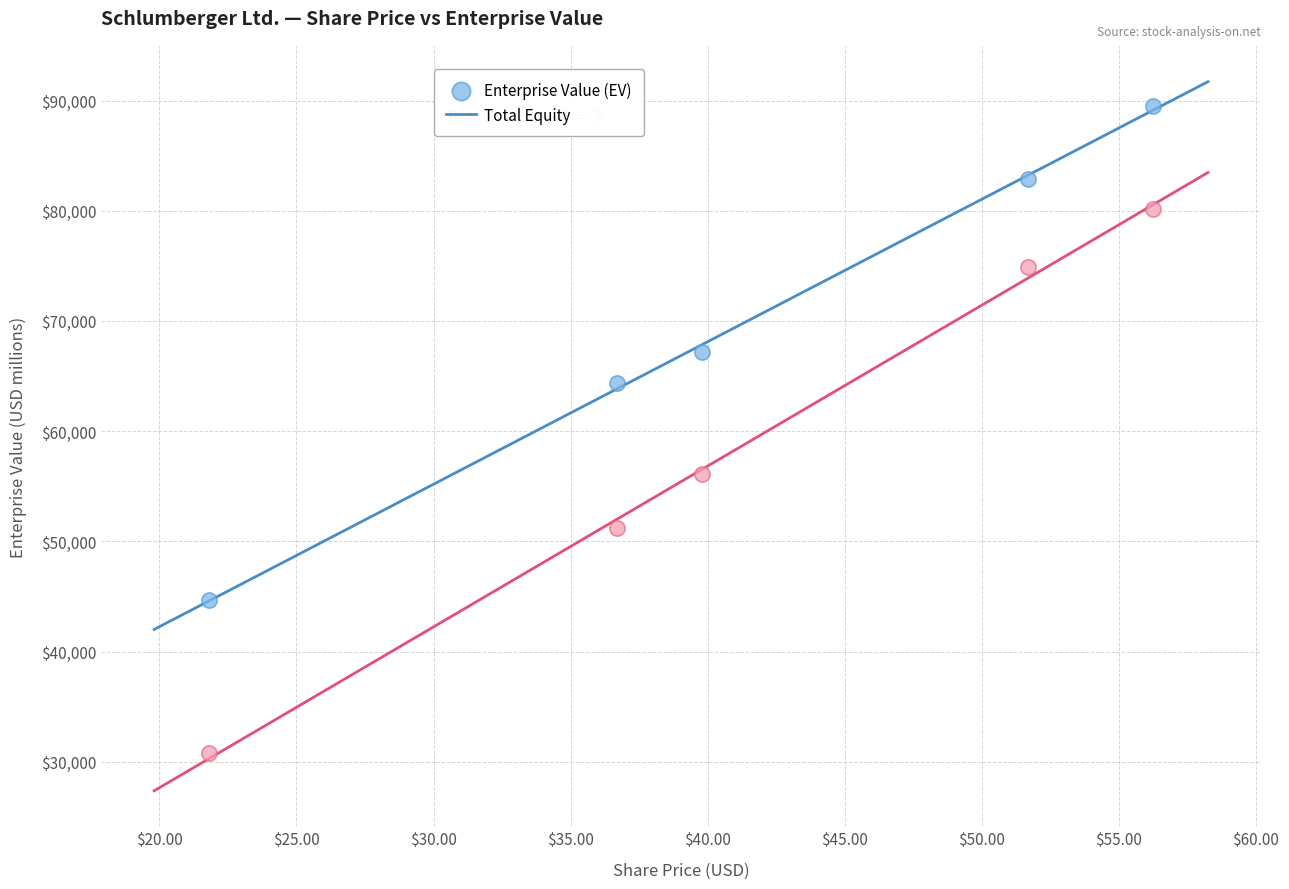

Which series reaches the minimum Y coordinate?

Total Equity